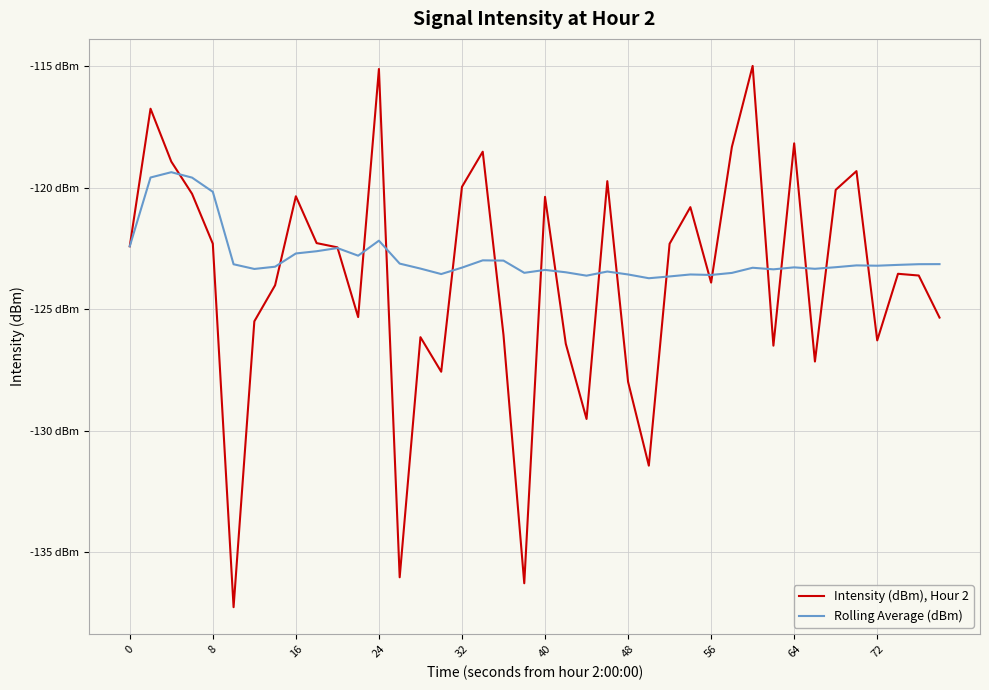

True or false: Intensity (dBm), Hour 2 and Rolling Average (dBm) cross at least once.

True